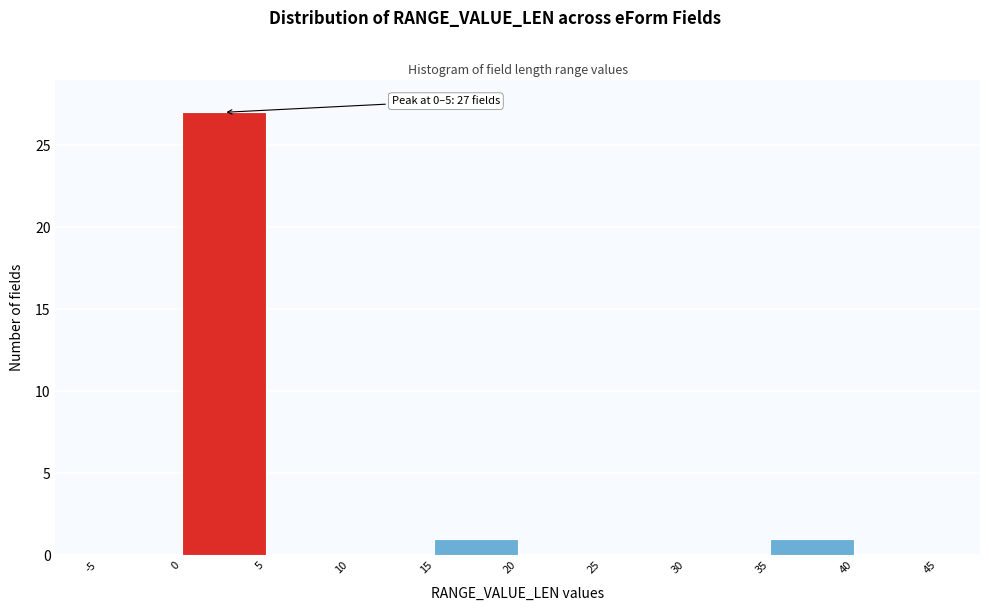

Over which range of the x-axis is the bar tallest?

0 to 5